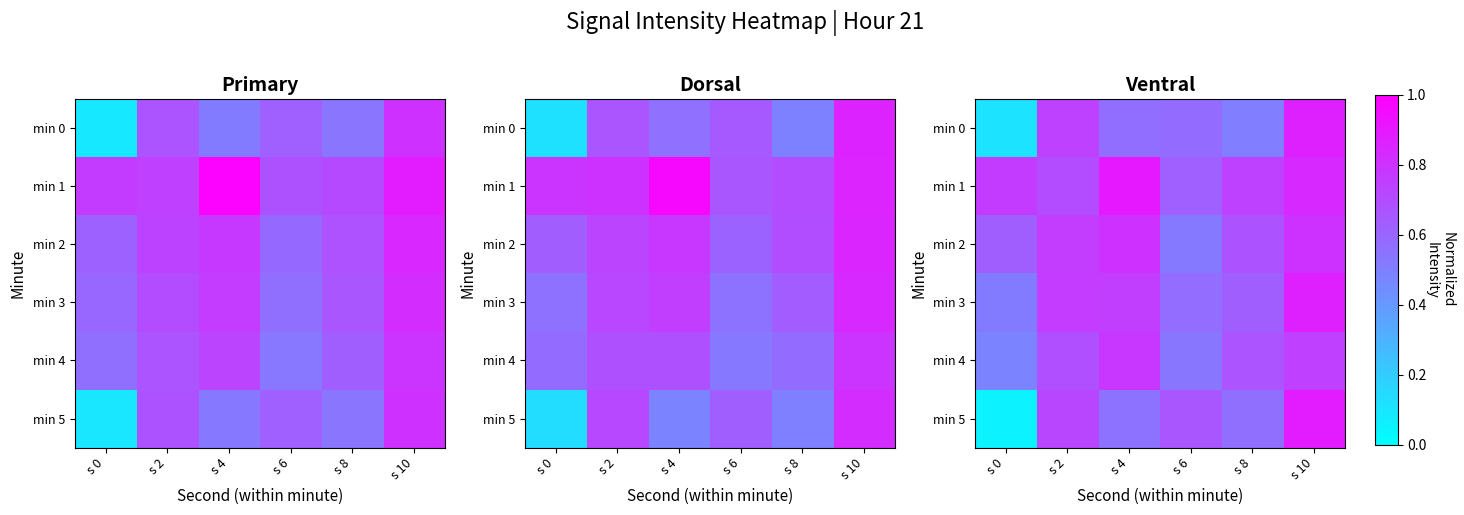

The value of min 0 at s 4 is 0.6. True or false?

True